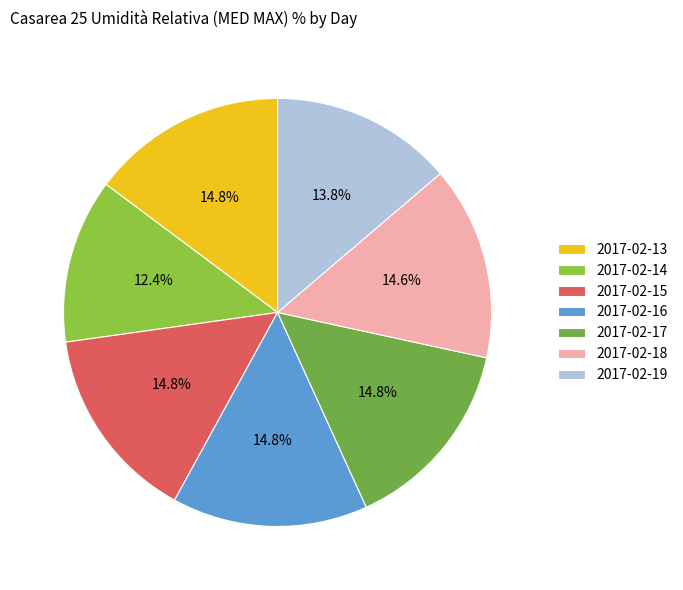

What percentage is the 2017-02-15 slice, to the nearest percent?

15%